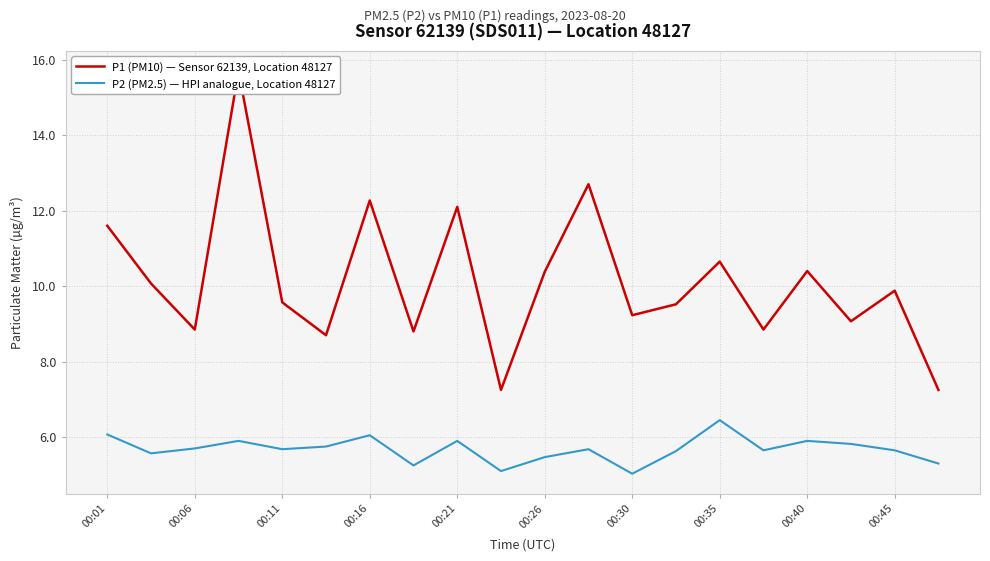

What is the value of the P2 (PM2.5) — HPI analogue, Location 48127 point at the 4th from the left?

5.9